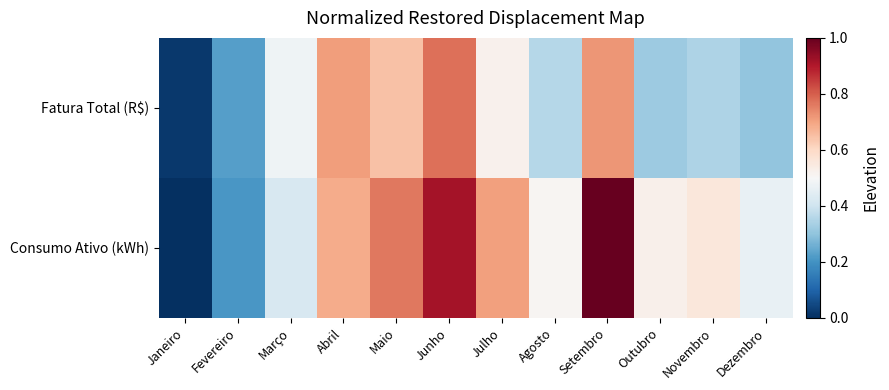

Which series has the largest total across all categories?

Consumo Ativo (kWh)